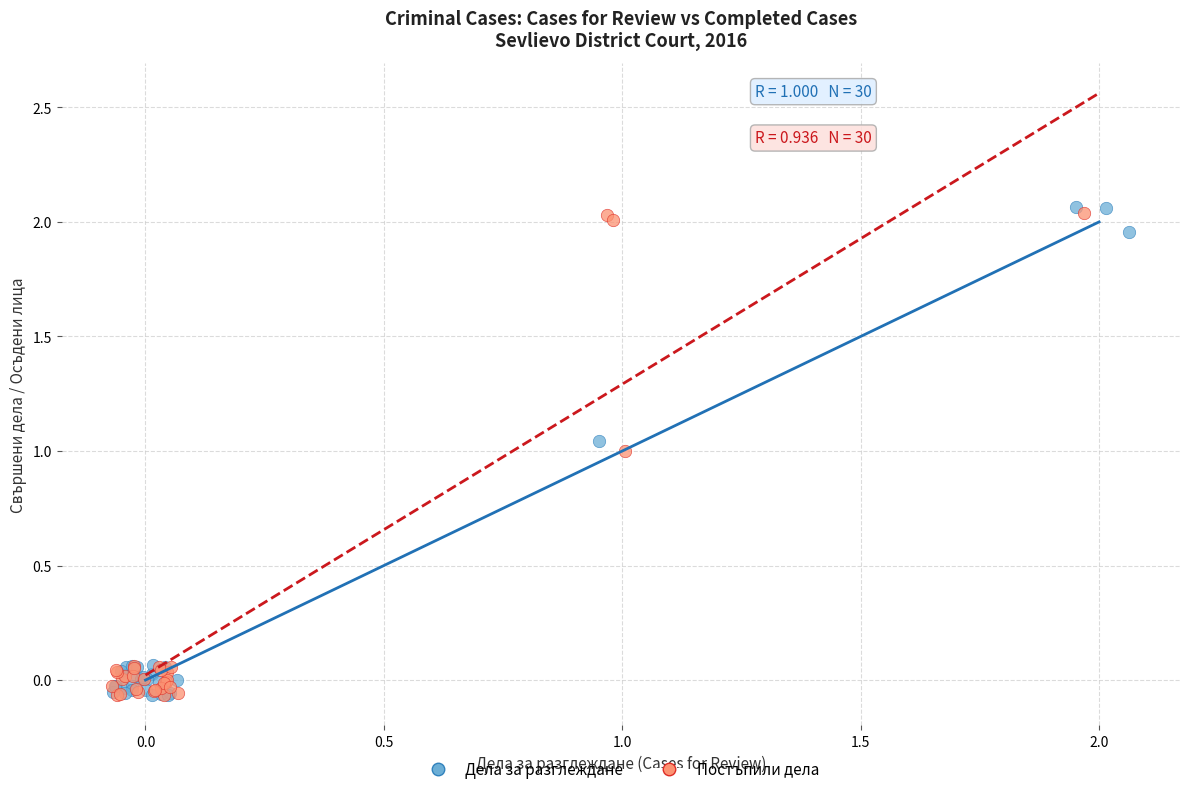

What are all the series names shown in the legend?

Дела за разглеждане, Постъпили дела